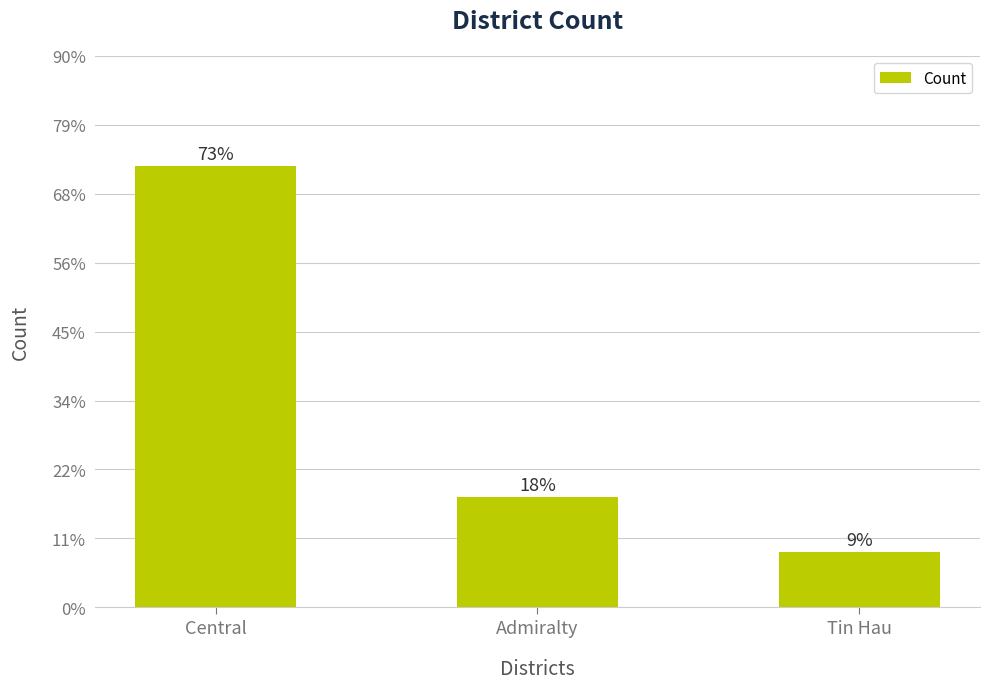

What is the label of the 3rd bar from the right?

Central